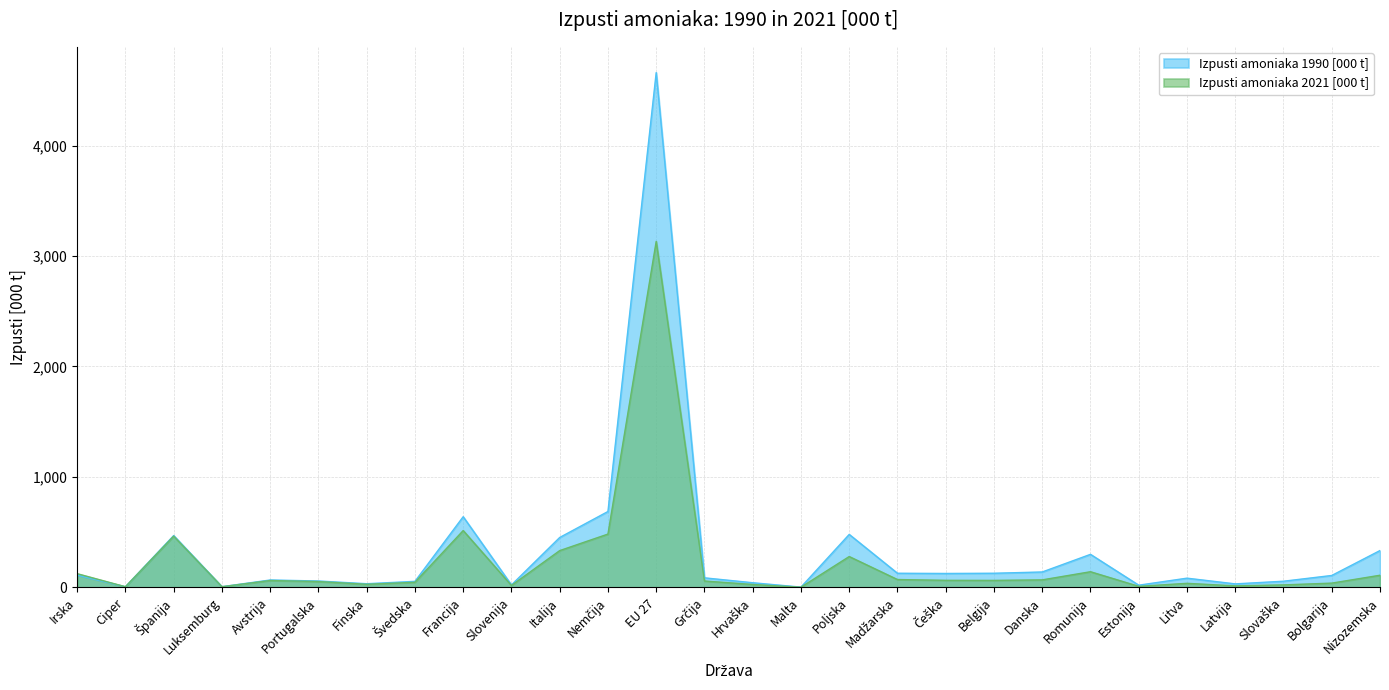

At which label does Izpusti amoniaka 1990 [000 t] first exceed 107?

Irska